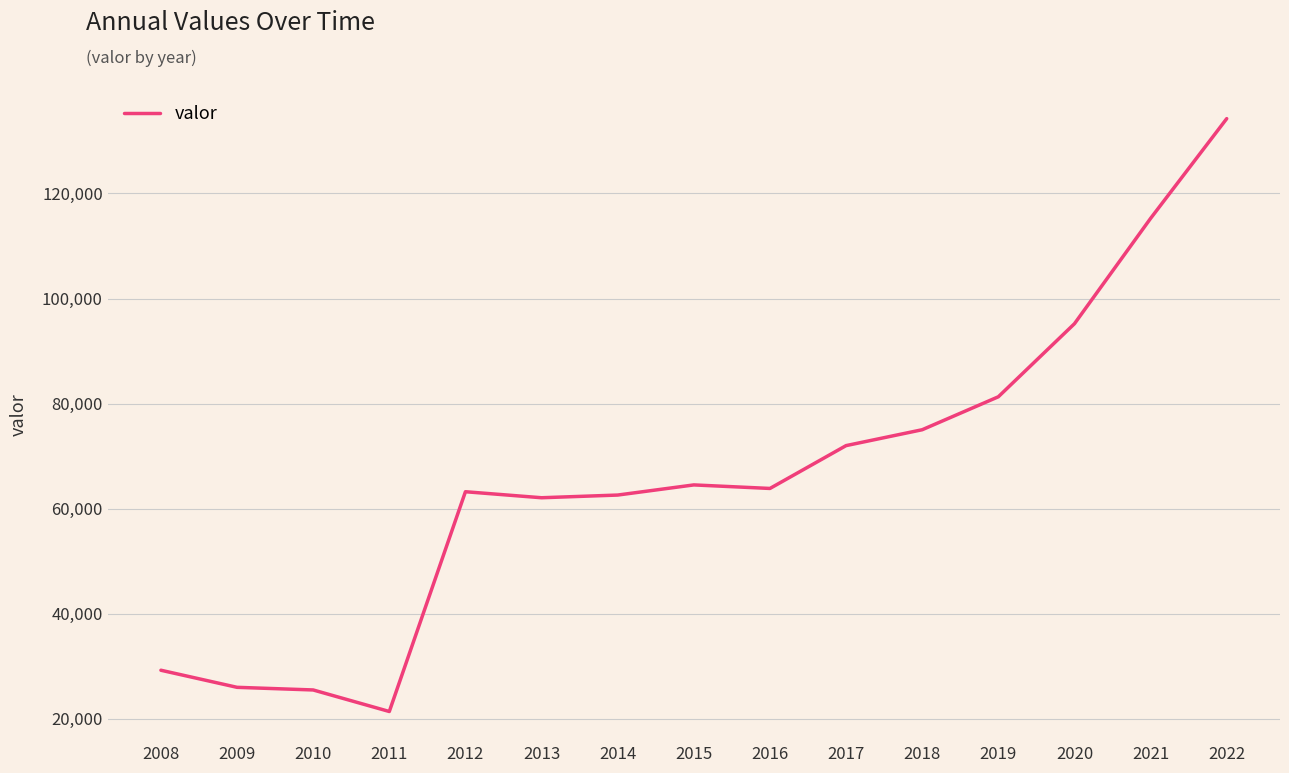

Reading left to right, what are all the values shown in this chart?

2008=29216	2009=25962	2010=25460	2011=21359	2012=63207	2013=62062	2014=62574	2015=64505	2016=63831	2017=71989	2018=75013	2019=81287	2020=95199	2021=115255	2022=134251